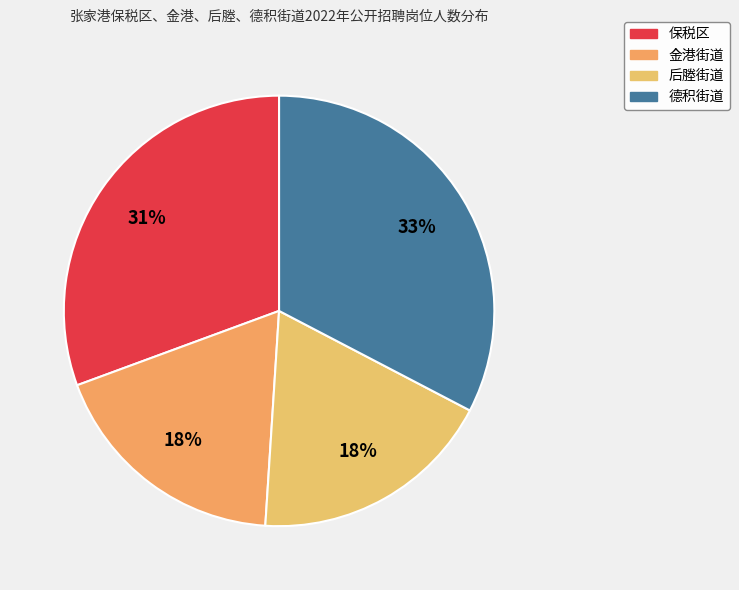

Is it true that 保税区 is 38% of the pie?

False